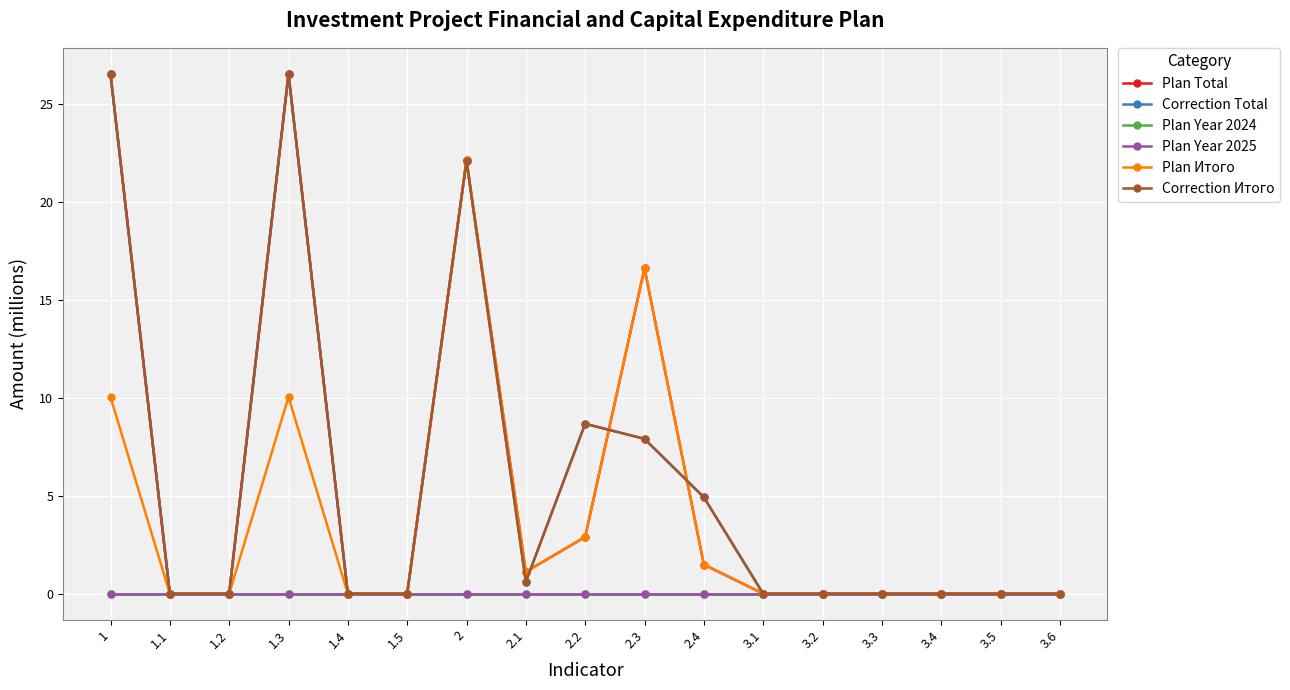

What is the label of the 12th point from the left?

3.1